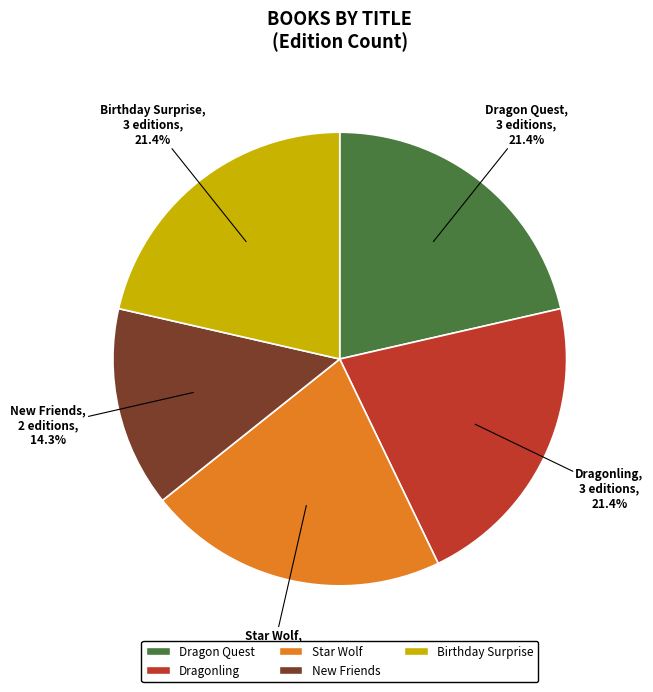

How many segments does this pie chart have?

5